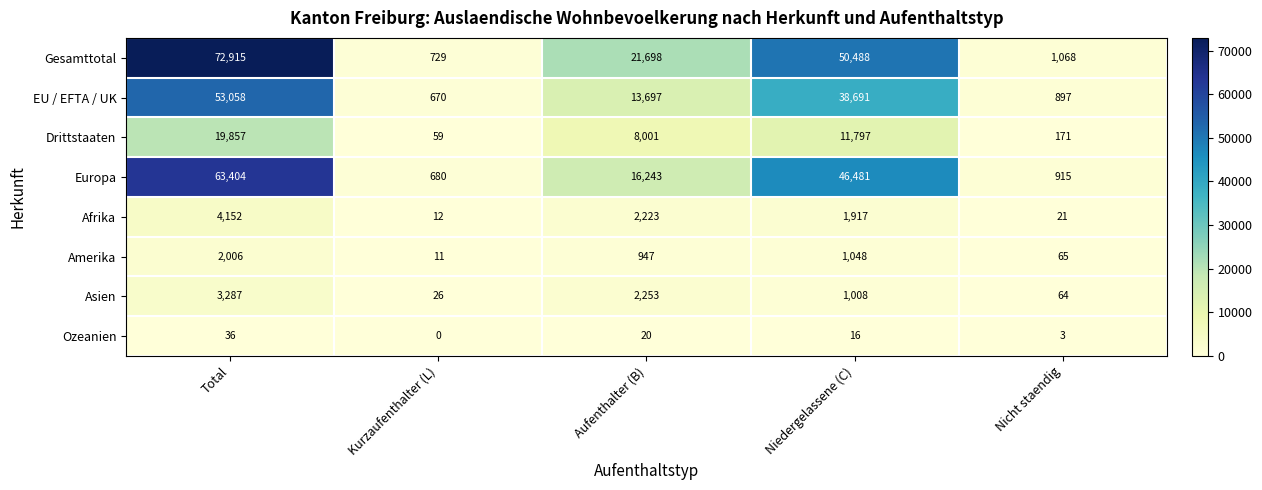

Which series changed the most between Total and Kurzaufenthalter (L)?

Gesamttotal